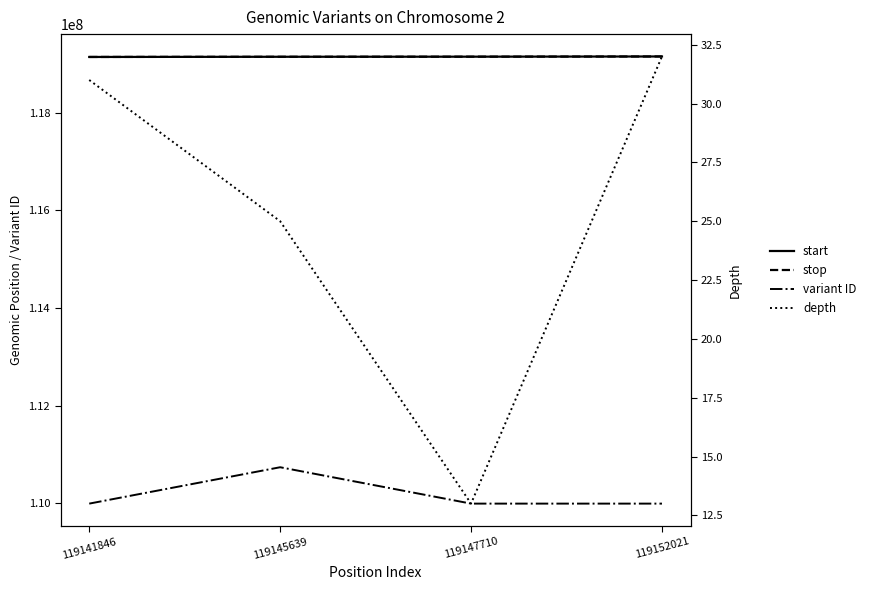

At which category does variant ID reach its first local peak?

119145639